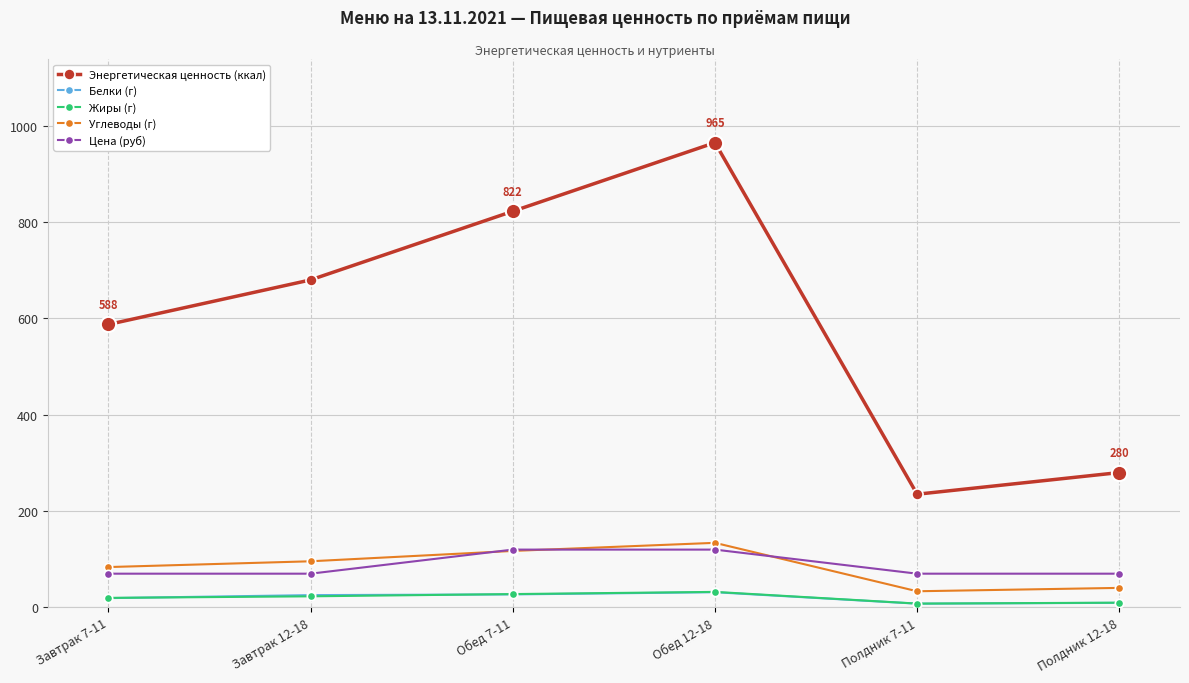

What is the value of the Энергетическая ценность (ккал) point at the 4th from the left?

965.0